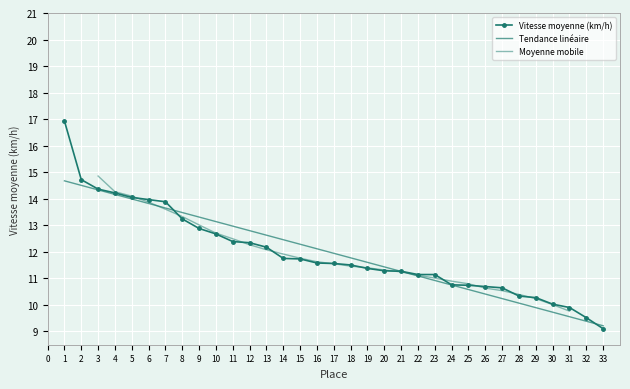

Reading left to right, what are all the values shown in this chart?

1=16.9	2=14.7	3=14.4	4=14.2	5=14.1	6=14.0	7=13.9	8=13.2	9=12.9	10=12.7	11=12.4	12=12.3	13=12.2	14=11.8	15=11.7	16=11.6	17=11.6	18=11.5	19=11.4	20=11.3	21=11.3	22=11.1	23=11.1	24=10.8	25=10.7	26=10.7	27=10.6	28=10.3	29=10.3	30=10.0	31=9.9	32=9.5	33=9.1